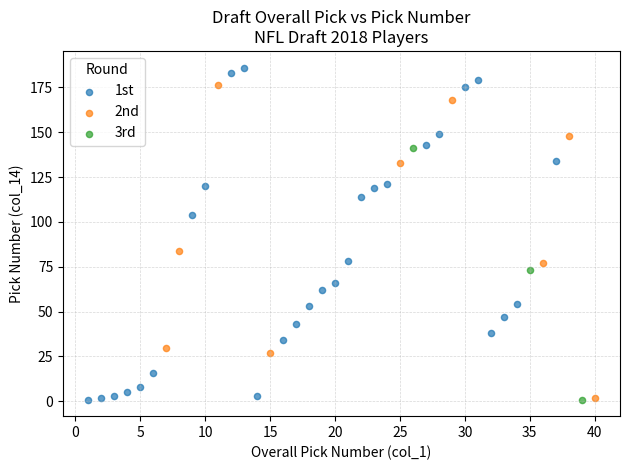

What are all the series names shown in the legend?

1st, 2nd, 3rd